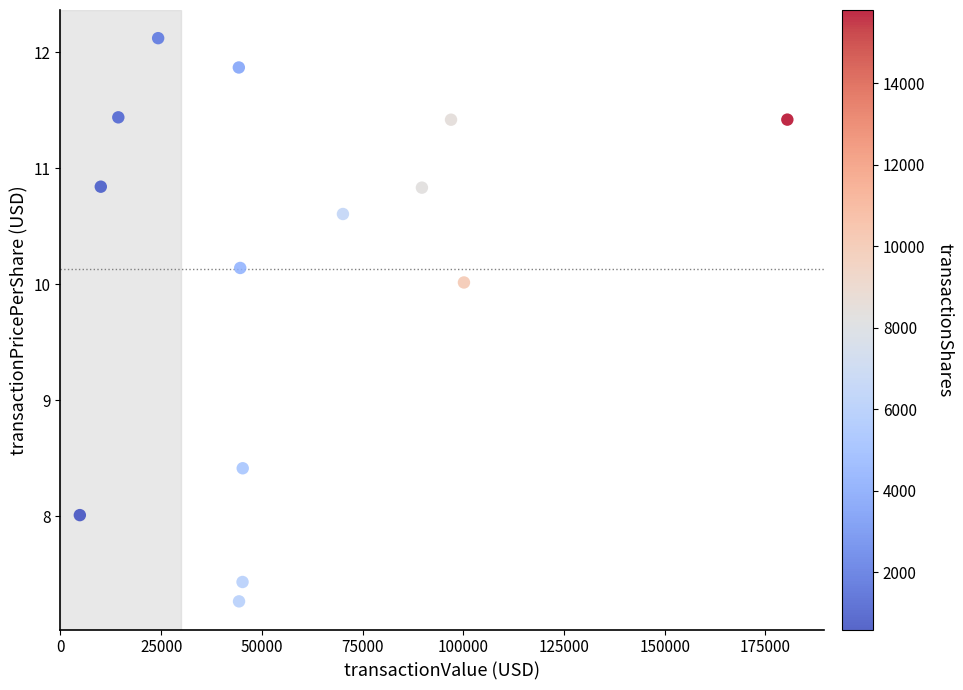

What Y value in the scatter plot is closest to 9?

8.4